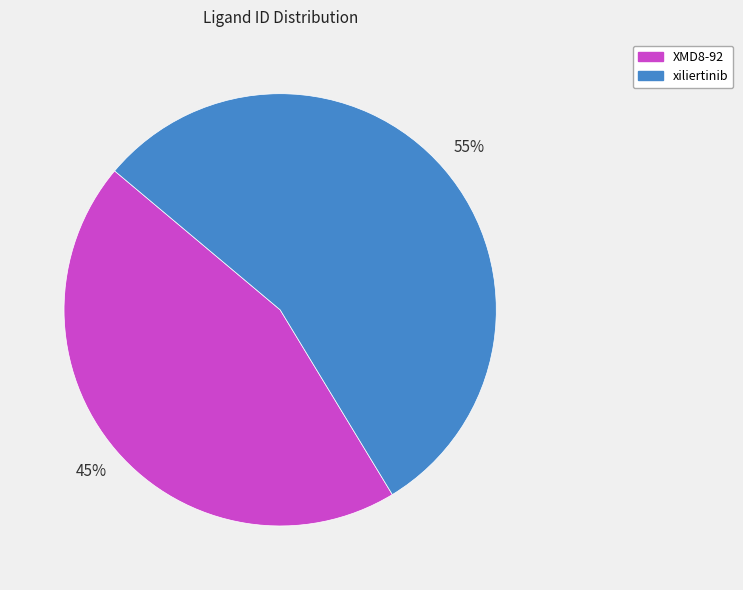

Count the number of slices in the pie.

2